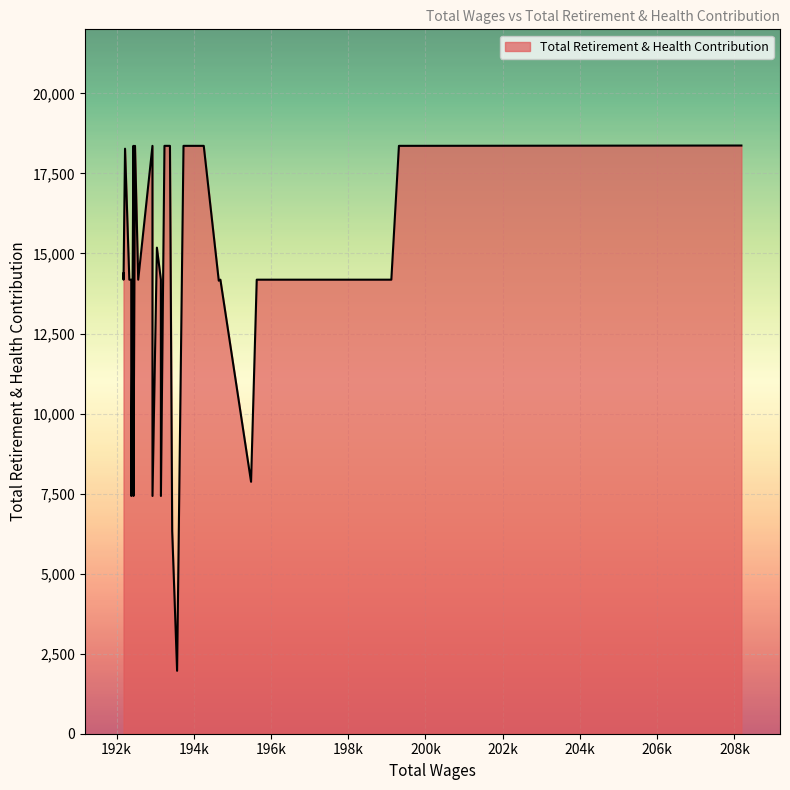

Does the chart display data point markers on the line(s)?

No